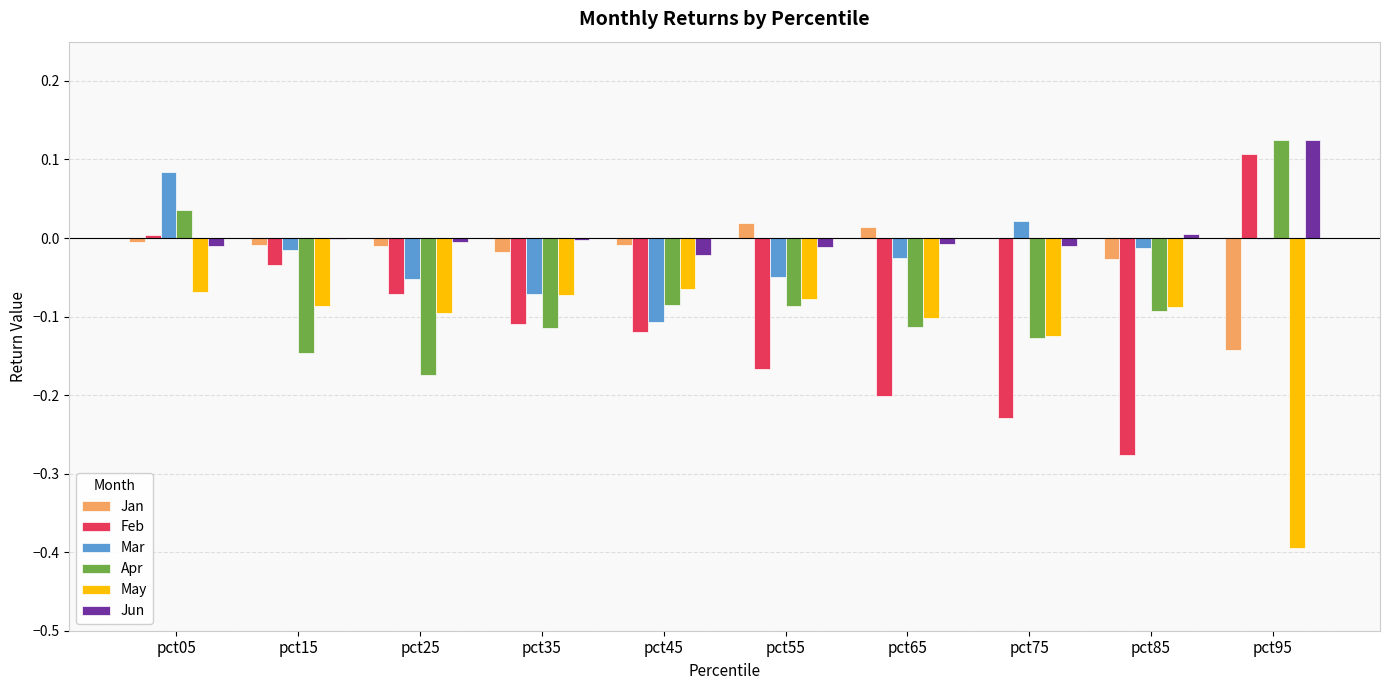

Are the bars horizontal?

No